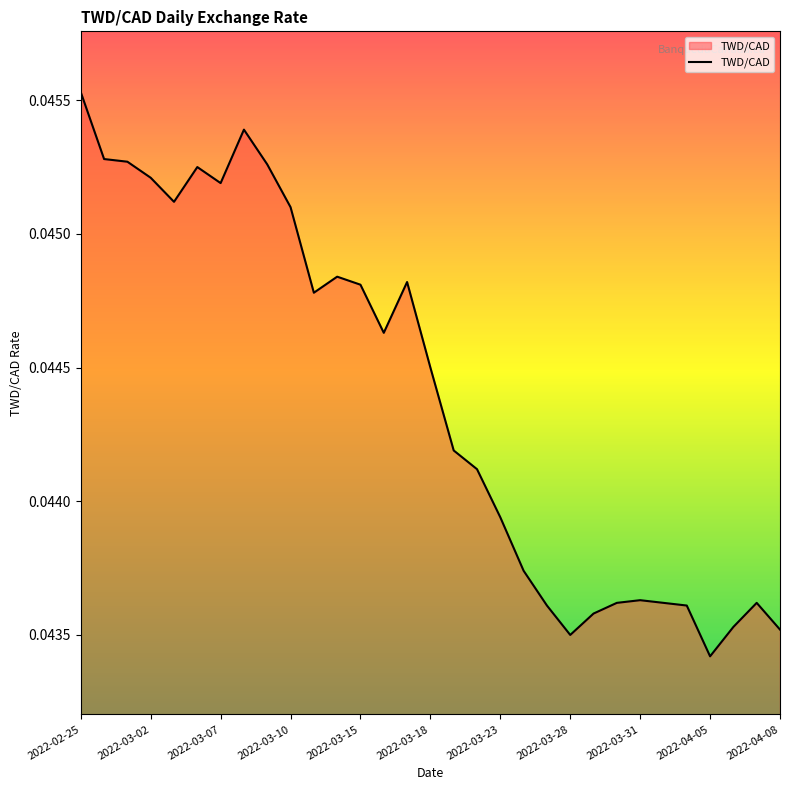

Does the chart have visible grid lines?

No